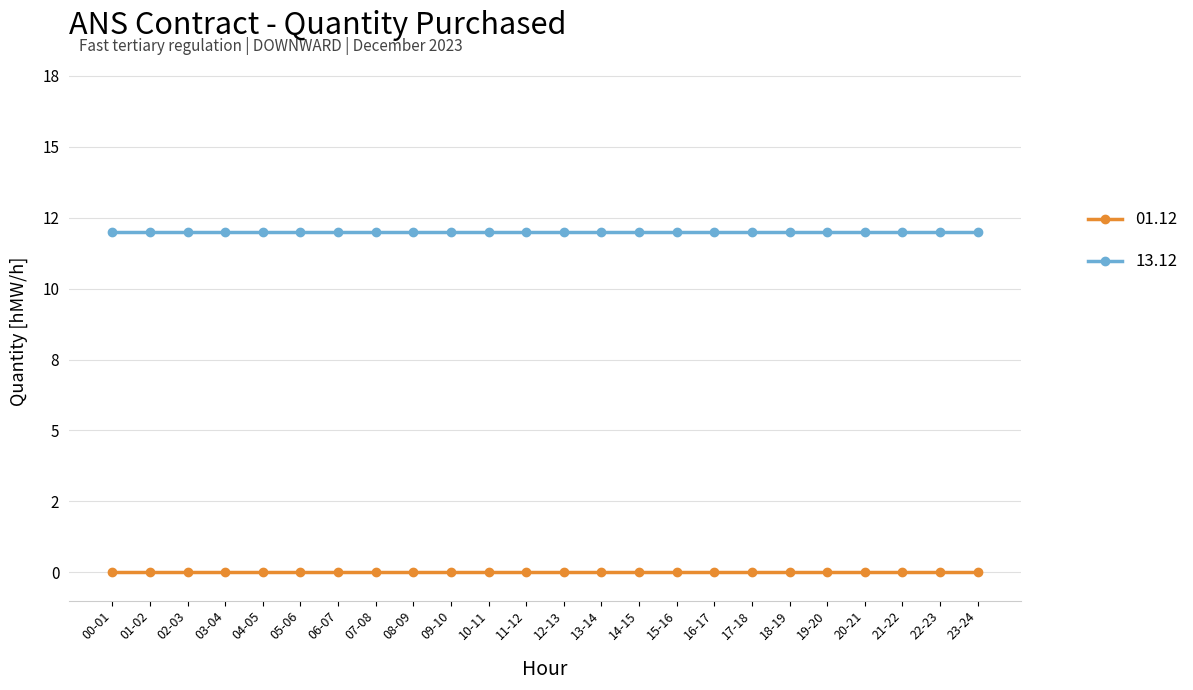

Rank the series by their average value, from lowest to highest.

01.12, 13.12